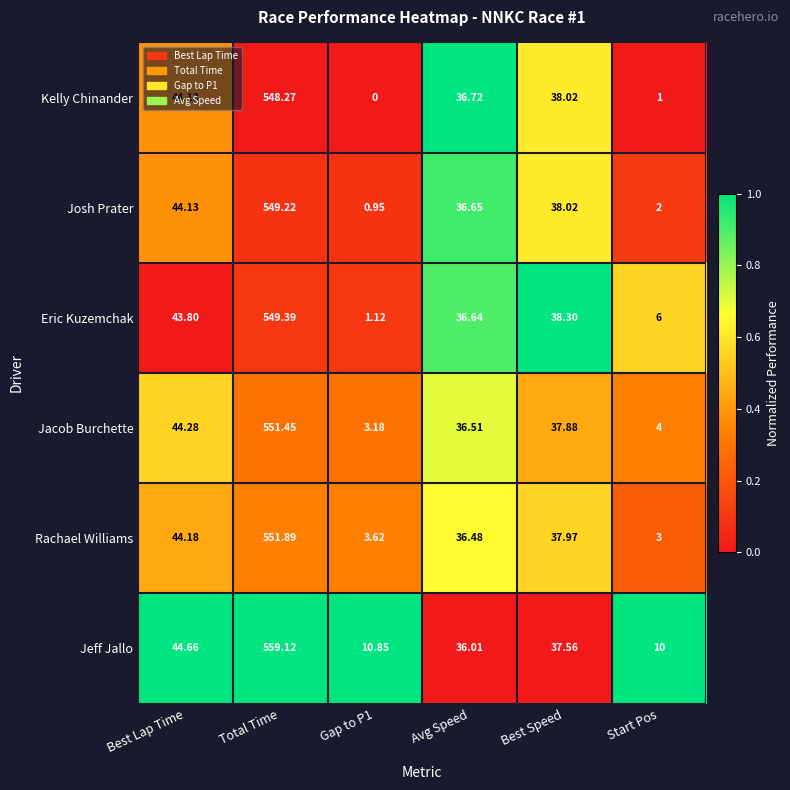

Which series changed the most between Gap to P1 and Start Pos?

Eric Kuzemchak